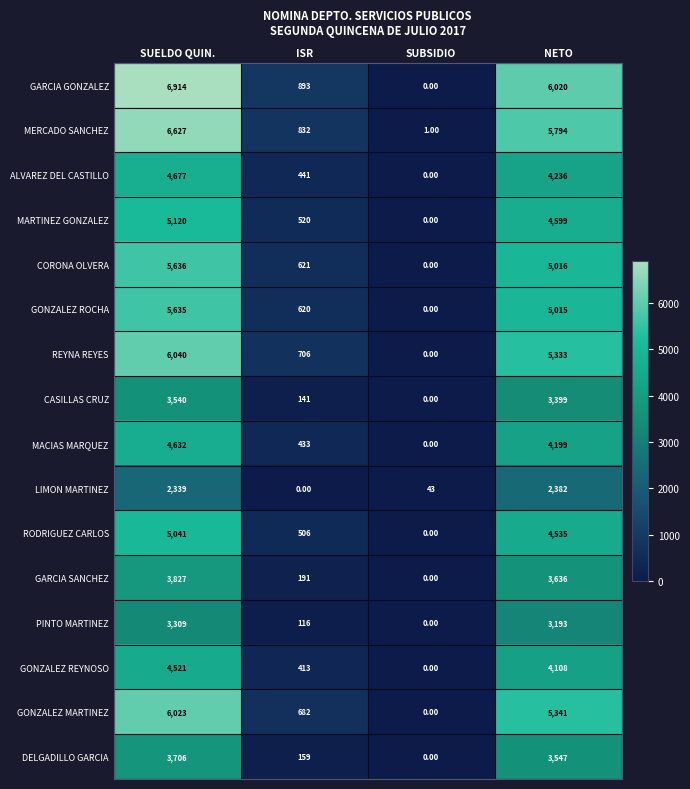

List the series in order of their peak value, highest first.

GARCIA GONZALEZ, MERCADO SANCHEZ, REYNA REYES, GONZALEZ MARTINEZ, CORONA OLVERA, GONZALEZ ROCHA, MARTINEZ GONZALEZ, RODRIGUEZ CARLOS, ALVAREZ DEL CASTILLO, MACIAS MARQUEZ, GONZALEZ REYNOSO, GARCIA SANCHEZ, DELGADILLO GARCIA, CASILLAS CRUZ, PINTO MARTINEZ, LIMON MARTINEZ